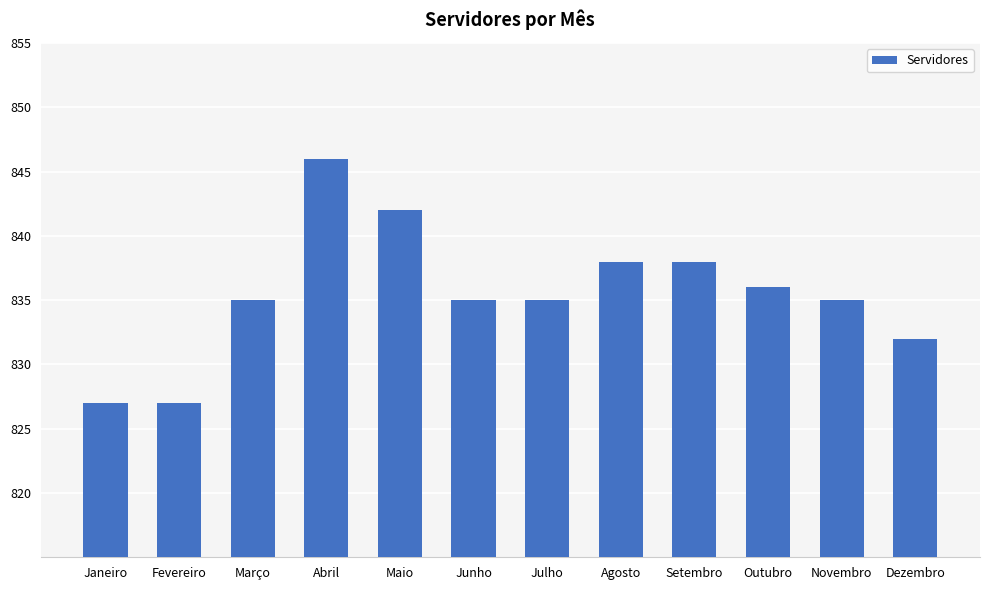

What is the minimum value shown in the chart?

827